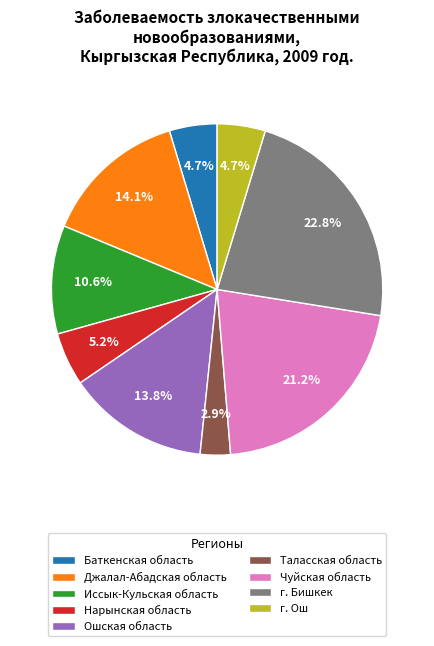

Which slice is the largest?

г. Бишкек